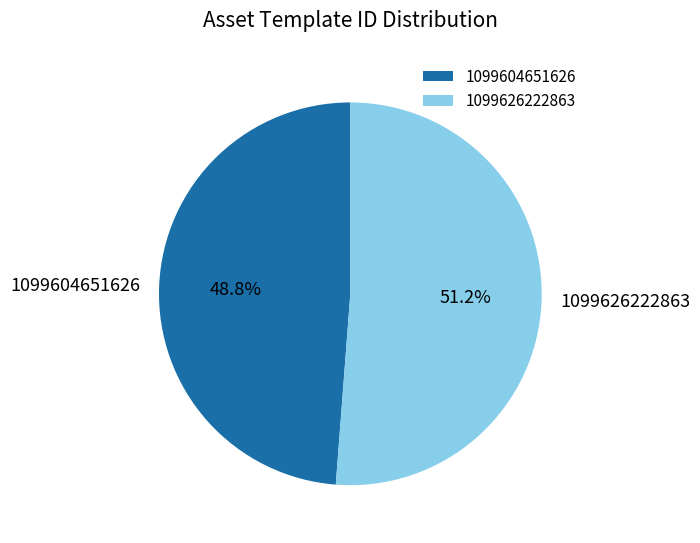

To the nearest percent, what is the combined percentage of 1099604651626 and 1099626222863?

100%